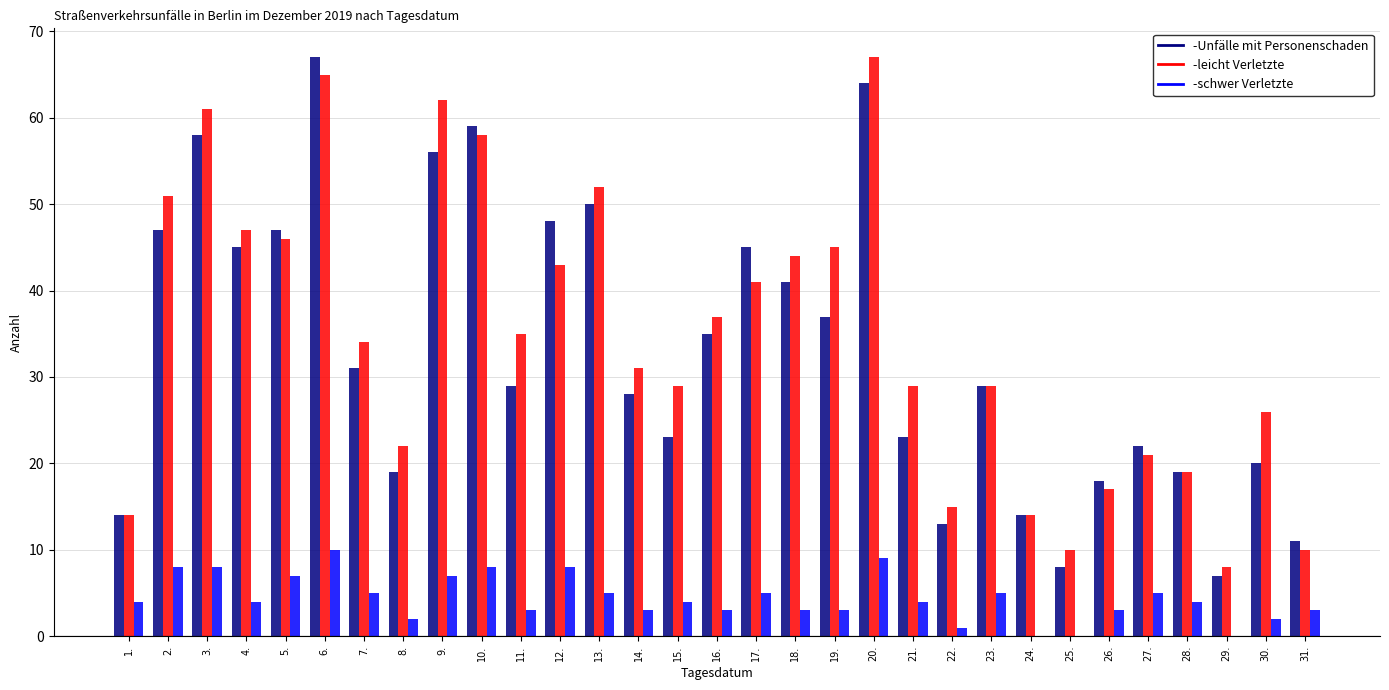

What is the maximum value shown in the chart?

67